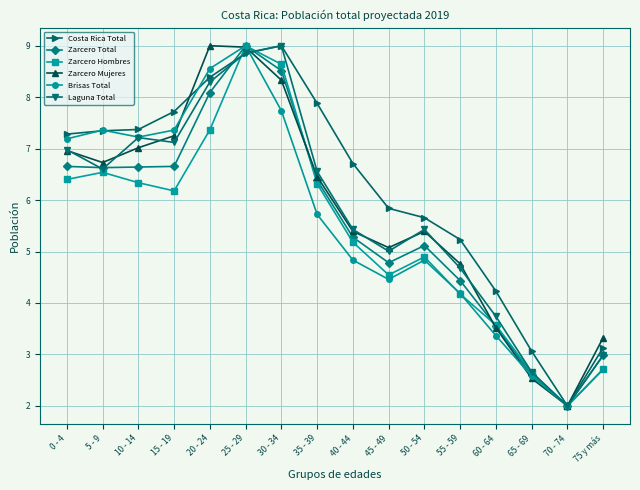

What is the total value across all series at 15 - 19?

42.3